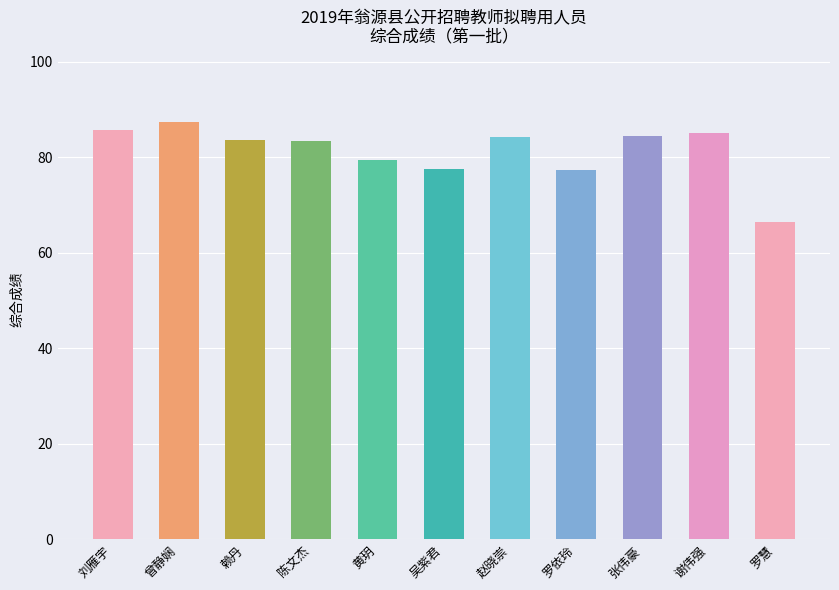

What is the greatest value displayed?

87.4